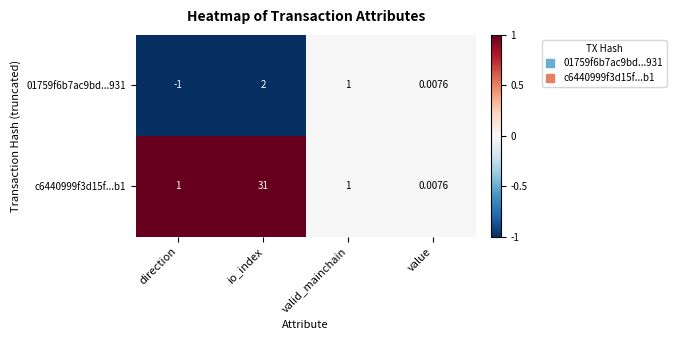

Is the value of c6440999f3d15f...b1 at valid_mainchain greater than the value of 01759f6b7ac9bd...931 at direction?

Yes